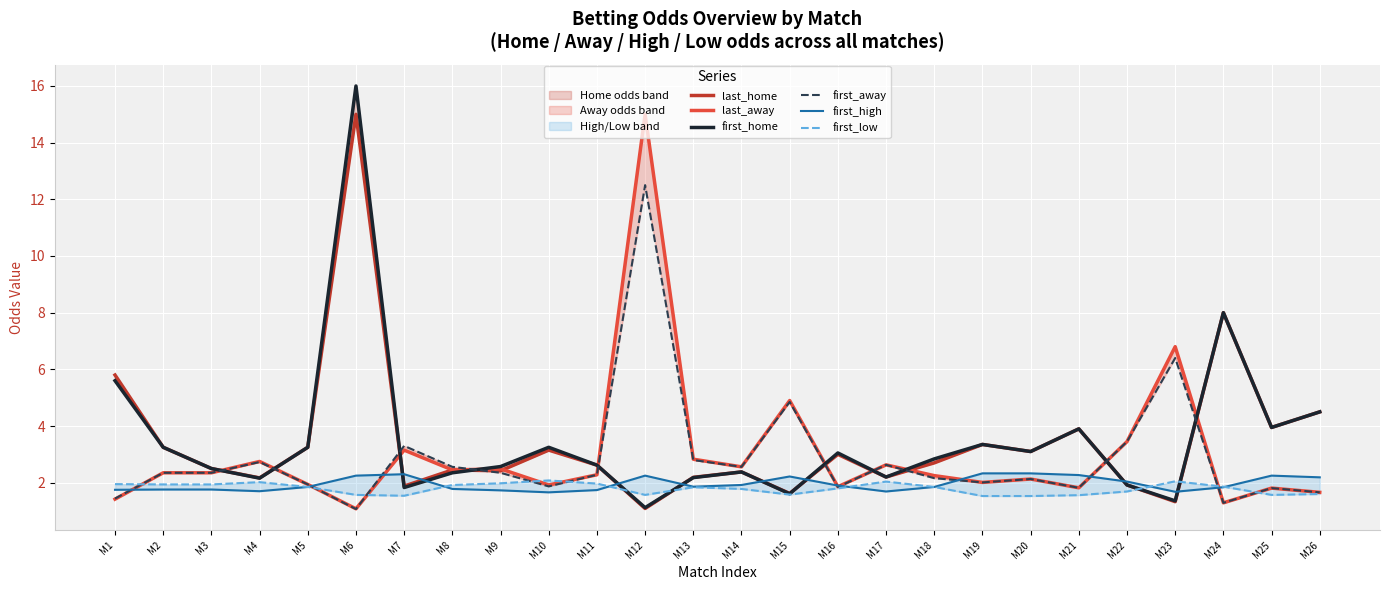

Between M20 and M12, which is larger?

M20